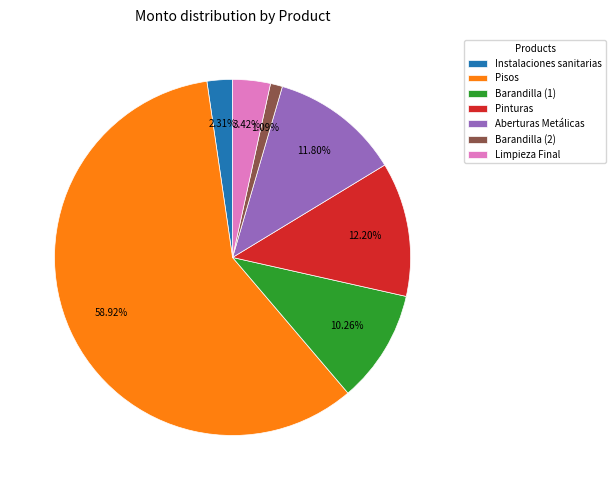

To the nearest percent, what is the combined percentage of Pinturas and Instalaciones sanitarias?

15%